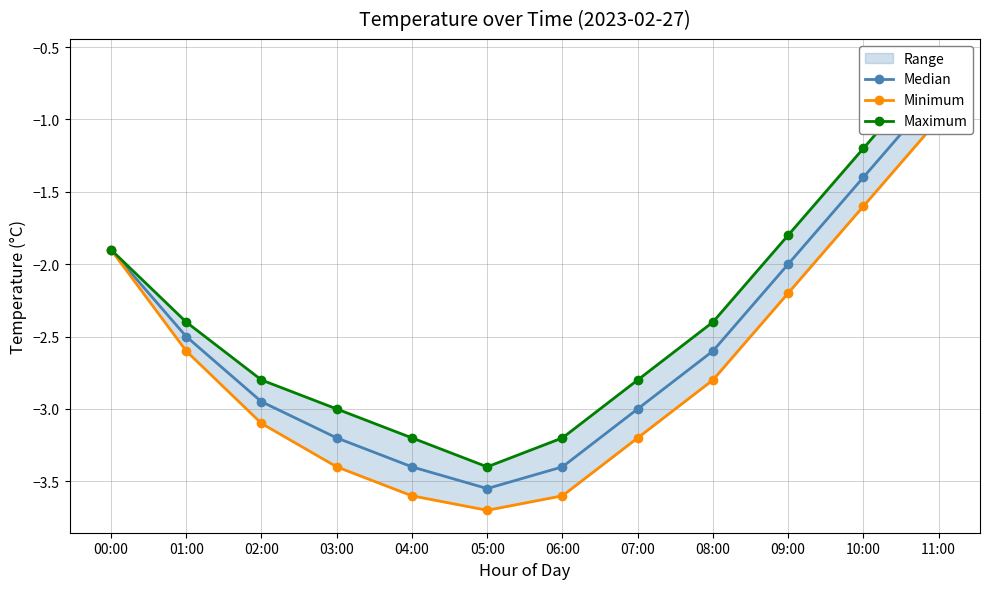

True or false: Median has more than 0 interior local peaks.

False